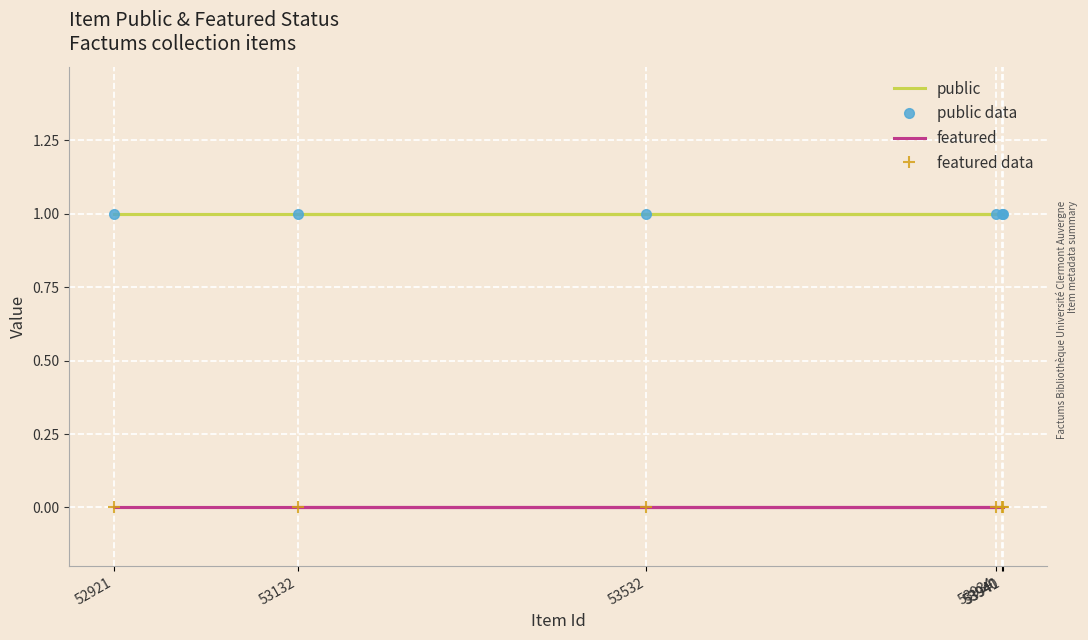

Which series has the widest spread of values?

public